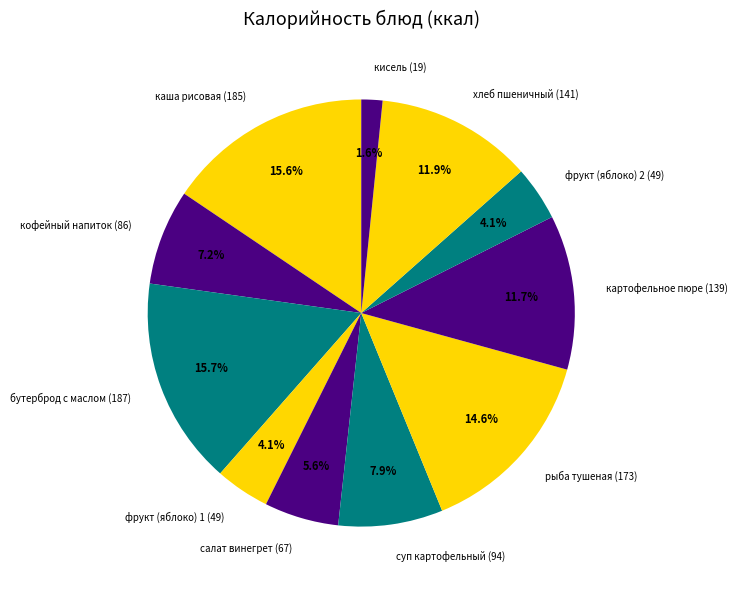

Between каша рисовая and суп картофельный, which is larger?

каша рисовая